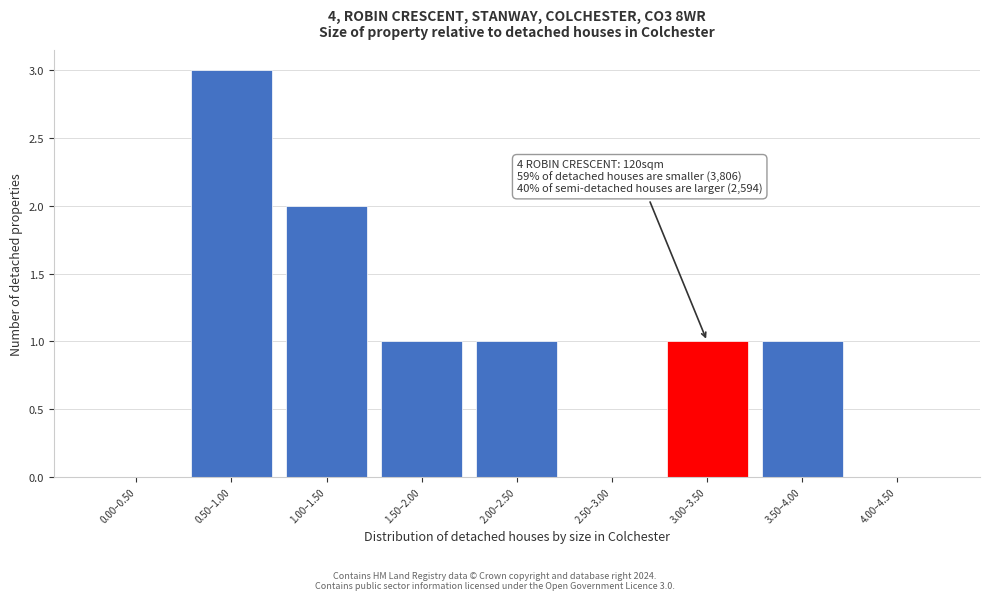

Reading left to right, list all the values displayed in this chart.

0.00–0.50=0	0.50–1.00=3	1.00–1.50=2	1.50–2.00=1	2.00–2.50=1	2.50–3.00=0	3.00–3.50=1	3.50–4.00=1	4.00–4.50=0